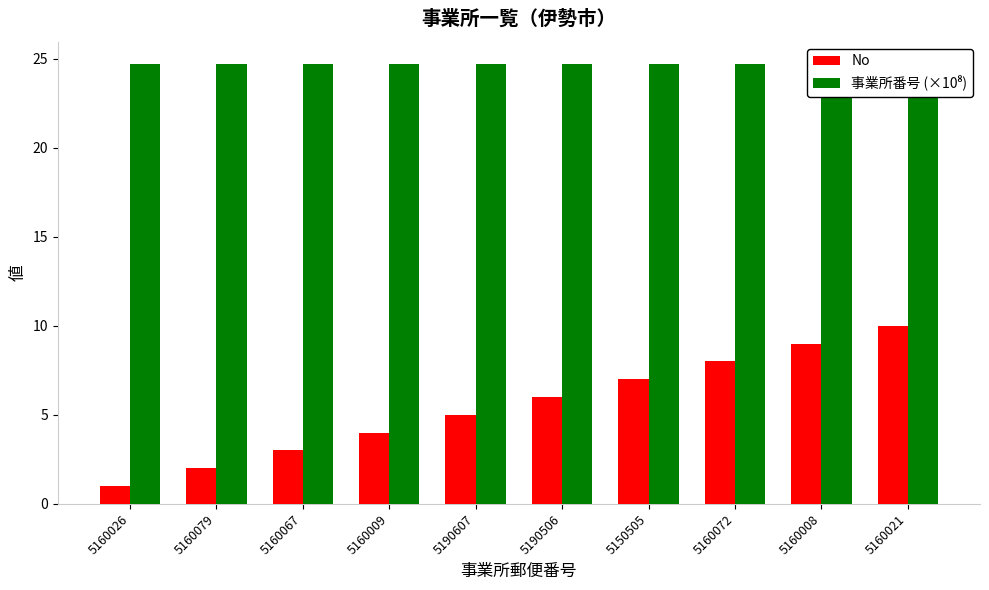

The value of No at 5160009 is 4.0. True or false?

True